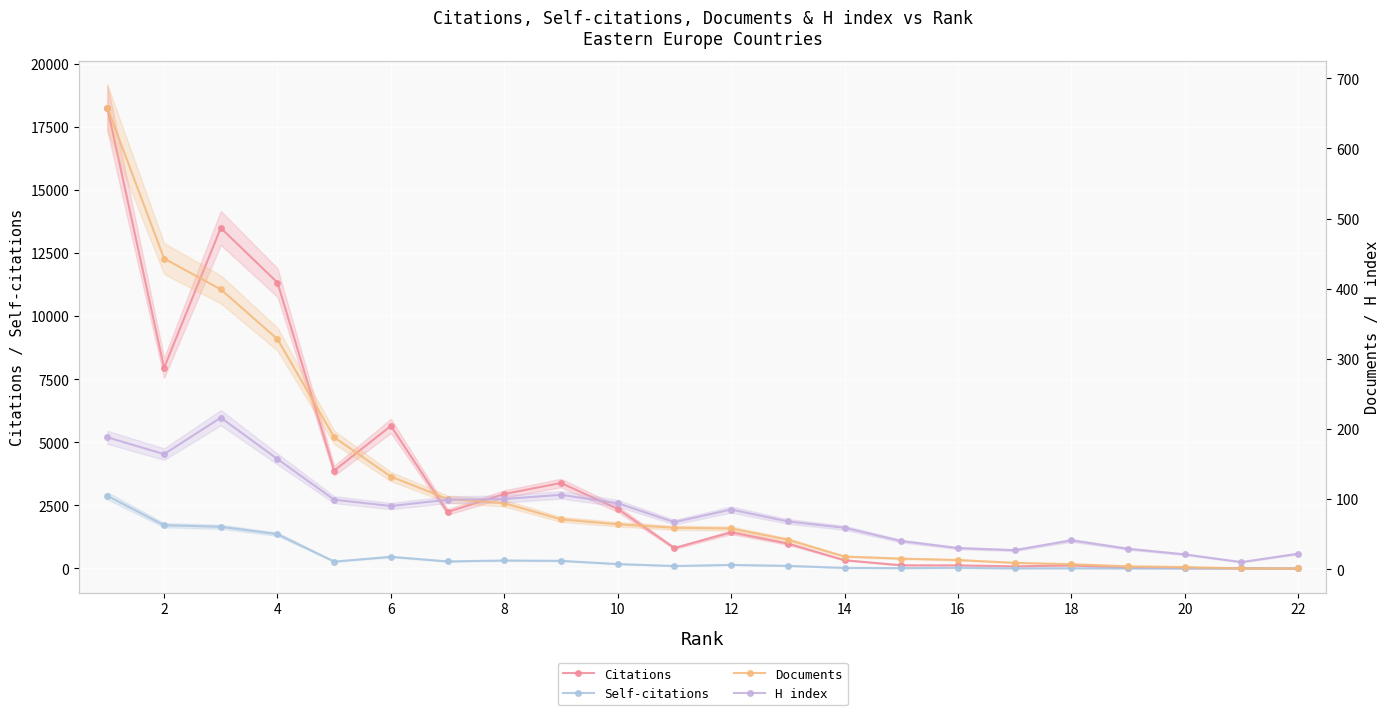

What are all the series names shown in the legend?

Citations, Self-citations, Documents, H index